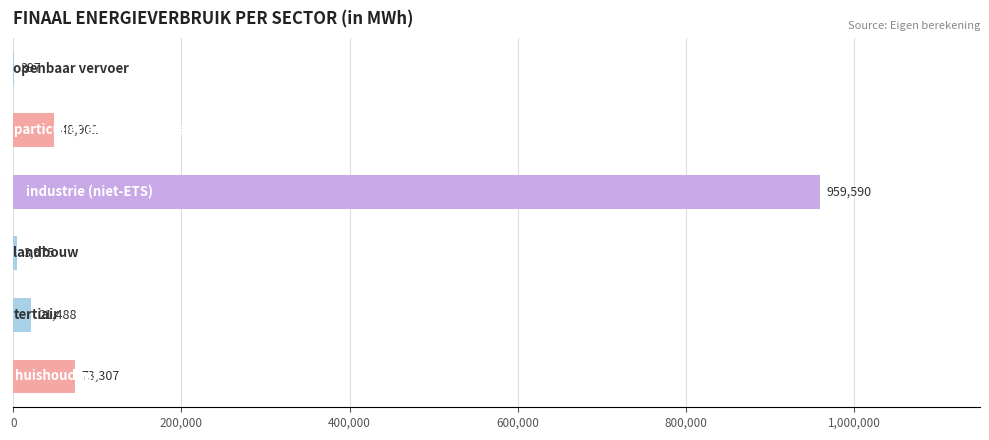

What is the maximum value shown in the chart?

959590.3